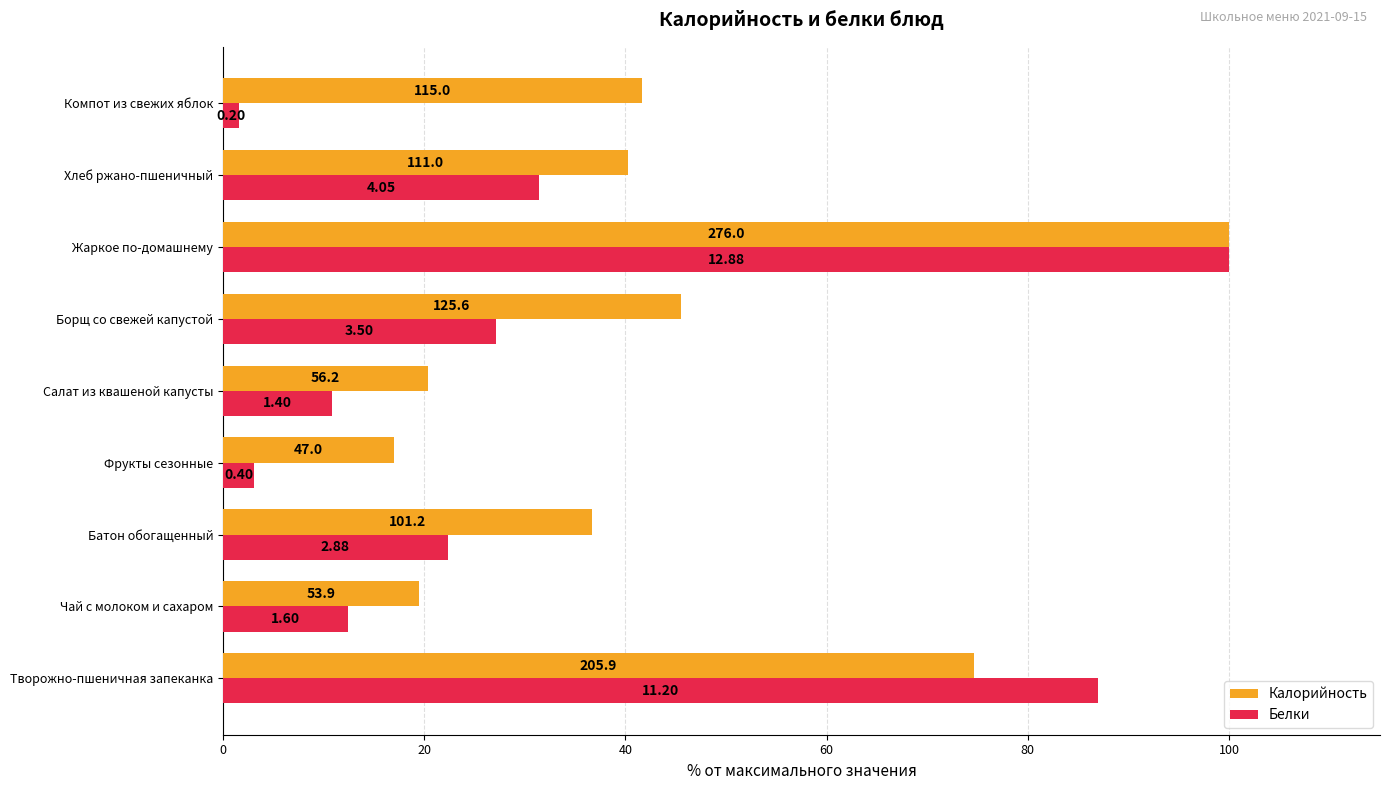

What are all the series names shown in the legend?

Калорийность, Белки